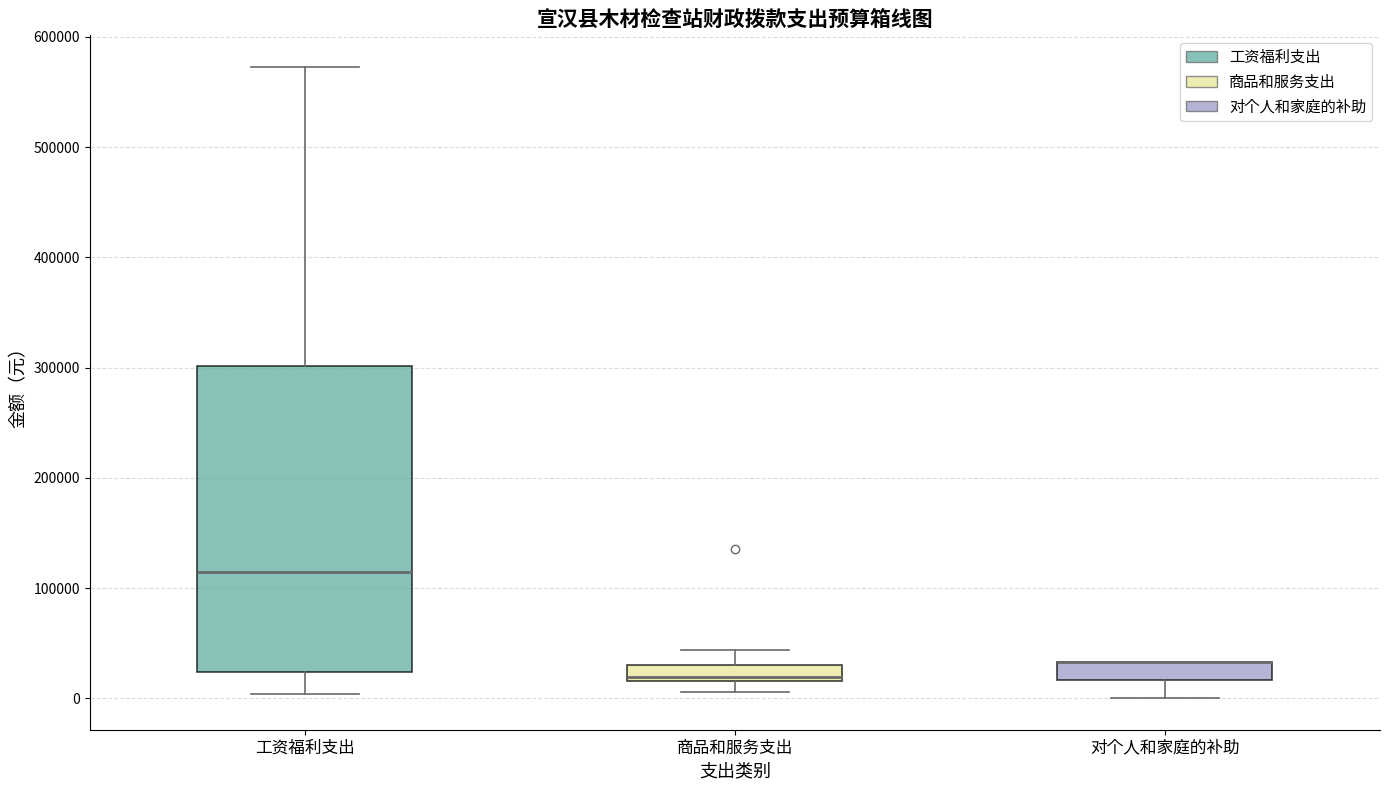

Where is the lower edge of the box for 商品和服务支出 on the y-axis? The values are not printed on the chart, so give them approximately, as read against the axis.

20000